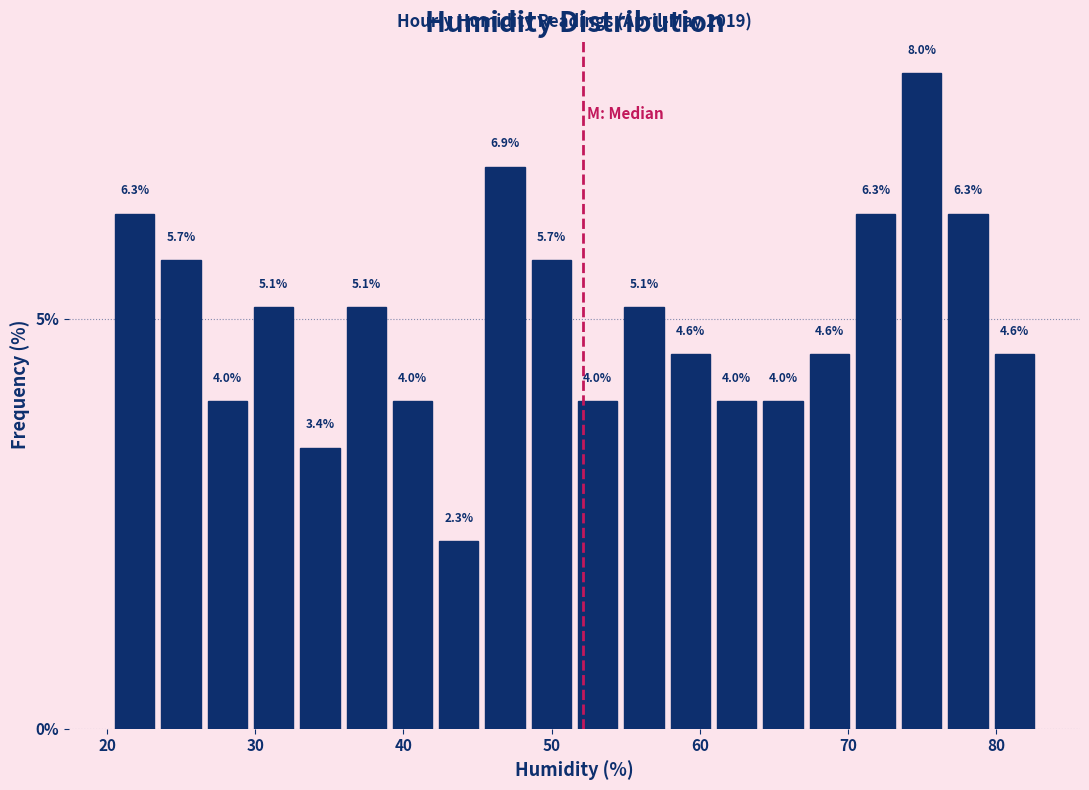

Read against the x-axis, roughly where is the centre of the tallest bar?

75